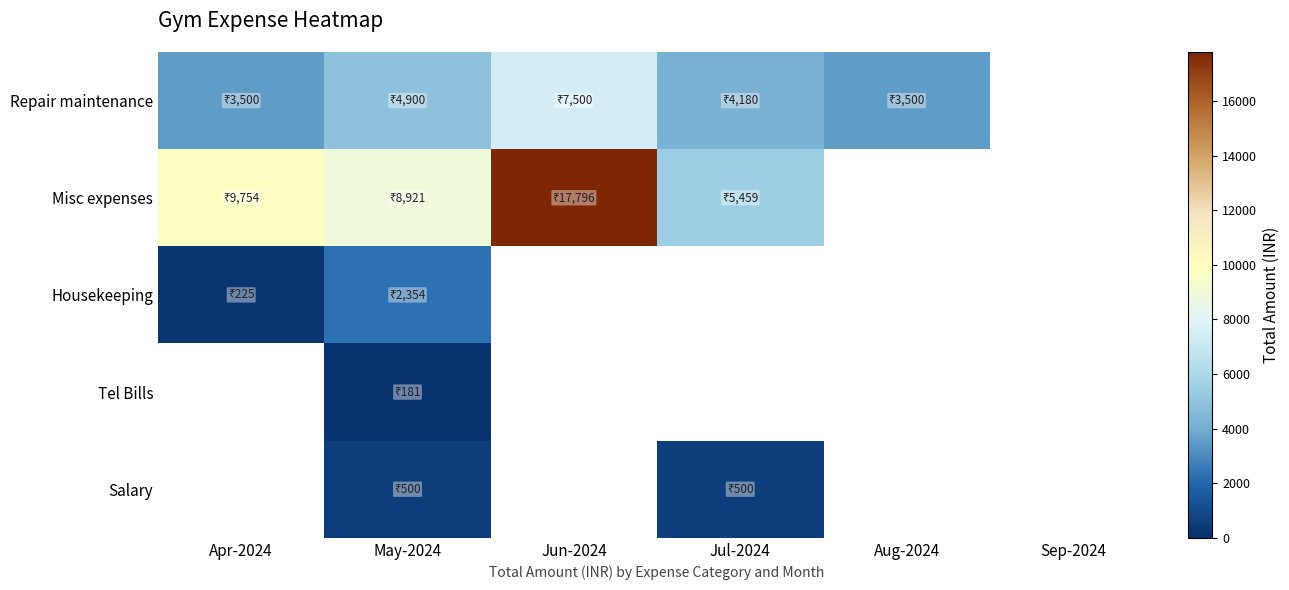

At which label does Repair maintenance reach its minimum?

Apr-2024